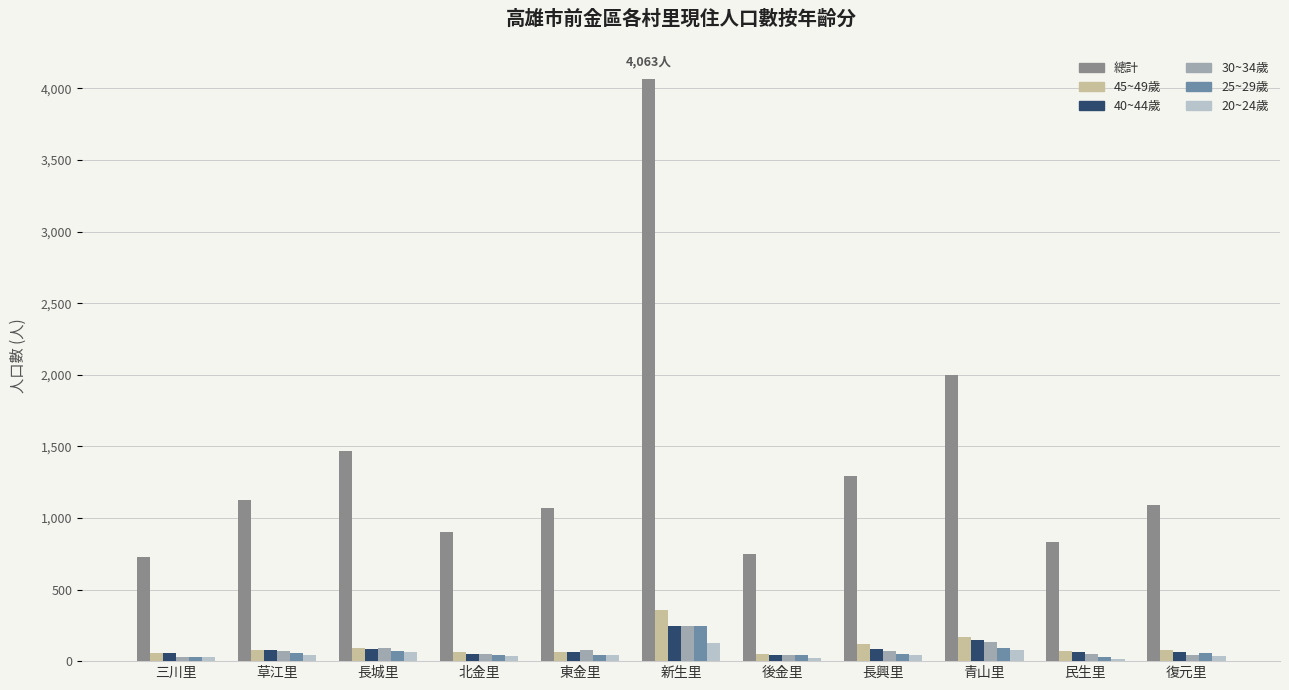

How many bars are there in each group?

6